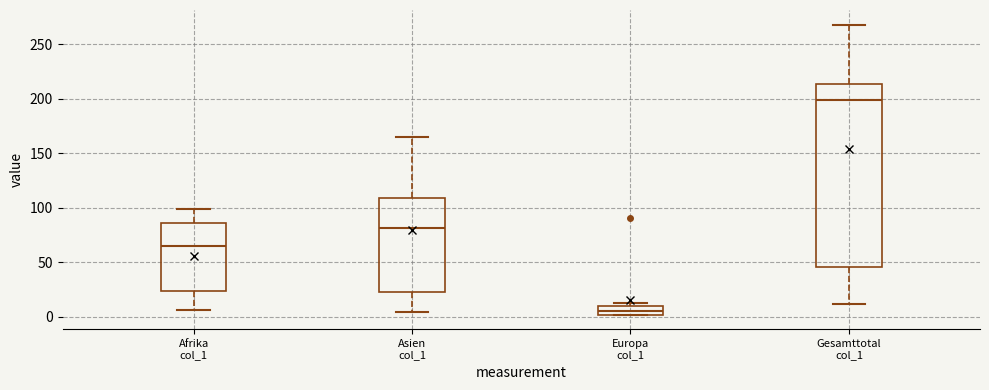

Where is the lower edge of the box for Europa col_1 on the y-axis? The values are not printed on the chart, so give them approximately, as read against the axis.

0